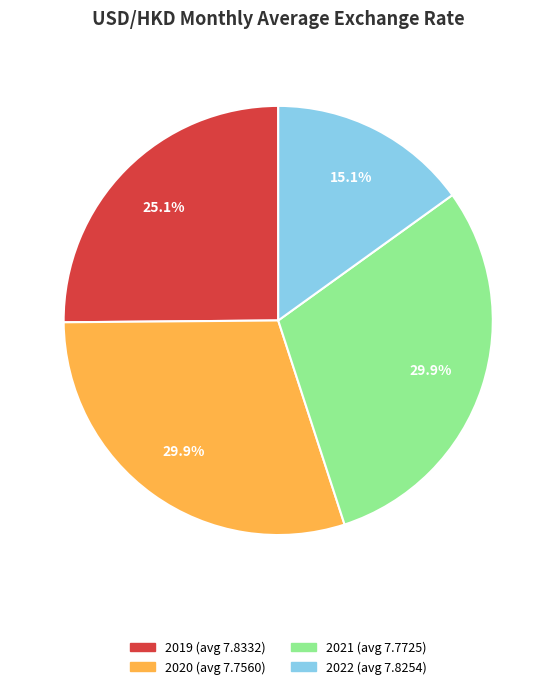

How many slices are in this pie chart?

4